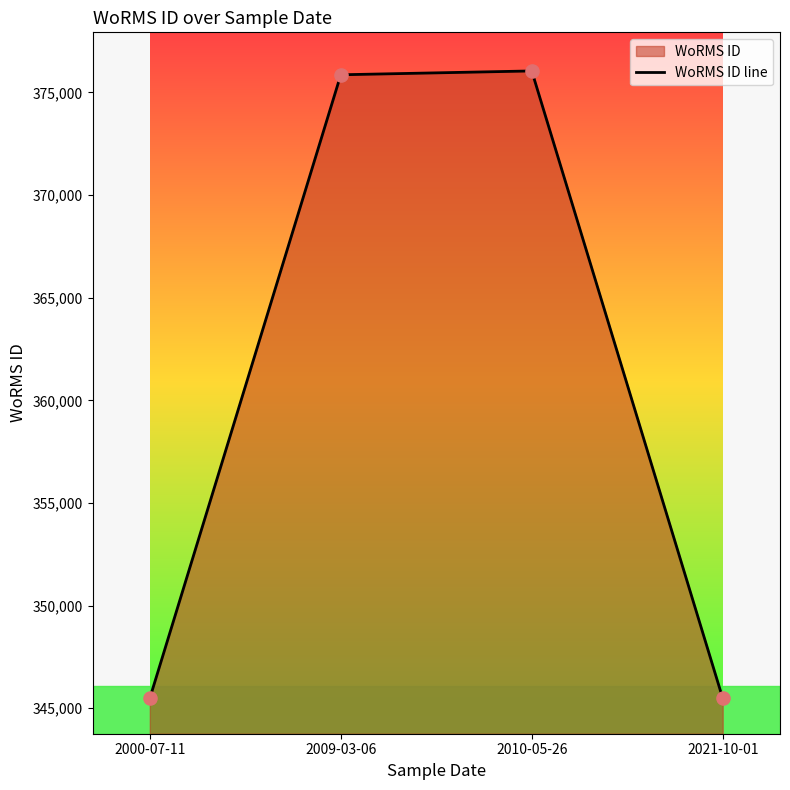

Approximately how many times larger is the value at 2009-03-06 compared to 2010-05-26?

1.0